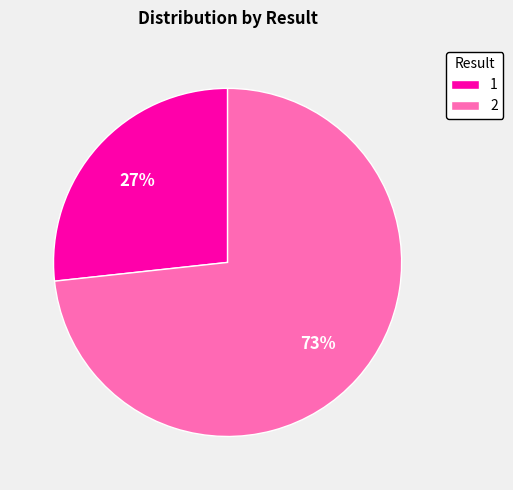

Which slice represents more than half of the pie?

2